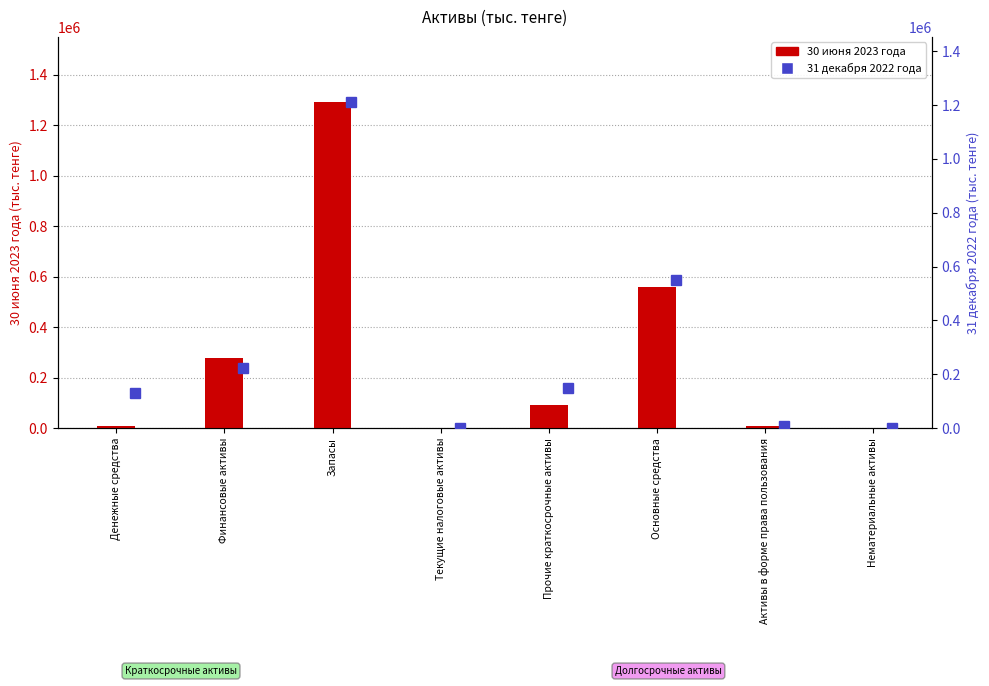

What is the sum of all 31 декабря 2022 года values?

2275136